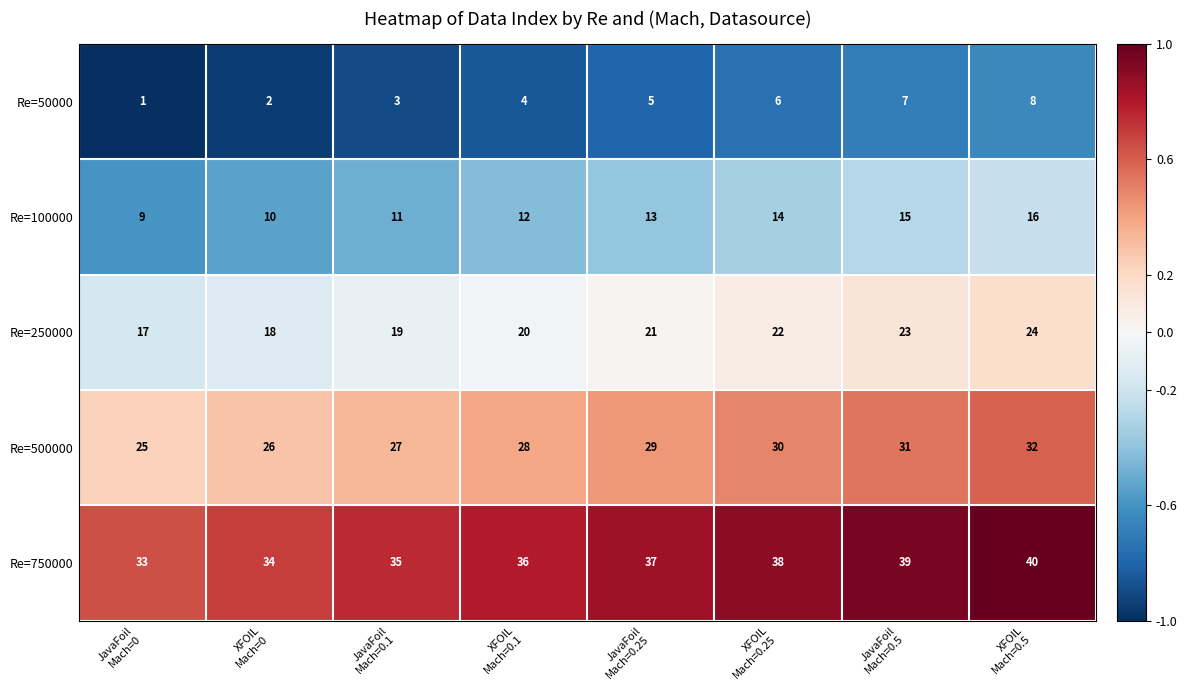

What is the difference between the second highest and second lowest values in the Re=100000 series?

5